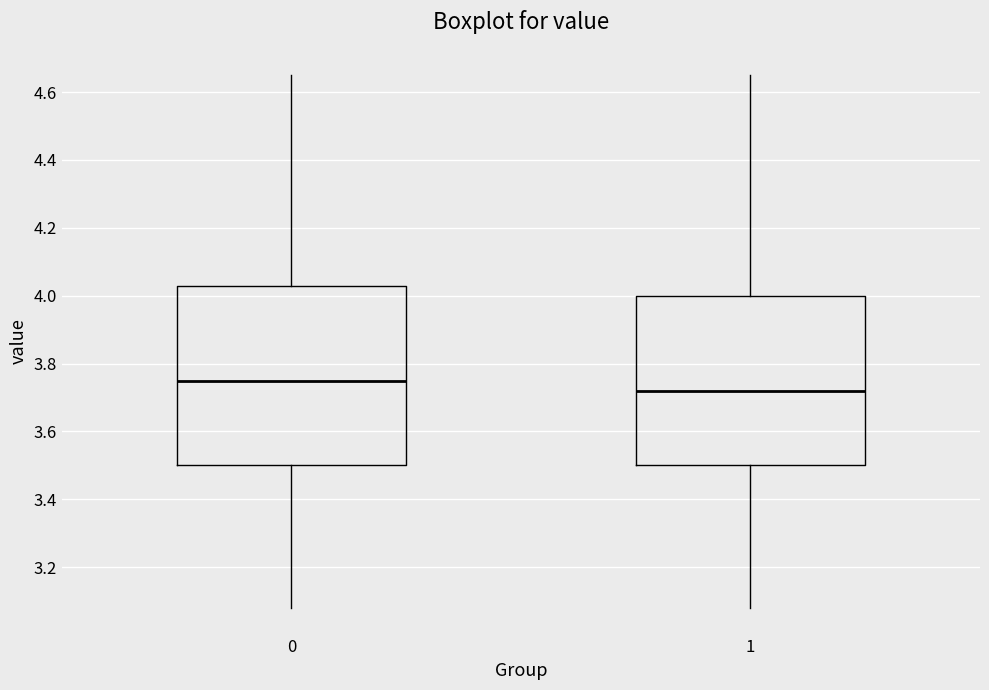

Reading left to right, read every box against the y-axis: the position of its median line, the range the box covers, and the ends of its whiskers. The values are not printed on the chart, so give them approximately, as read against the axis.

0: median 3.76, box 3.50 to 4.04, whiskers 3.08 to 4.66
1: median 3.72, box 3.50 to 4.00, whiskers 3.08 to 4.66